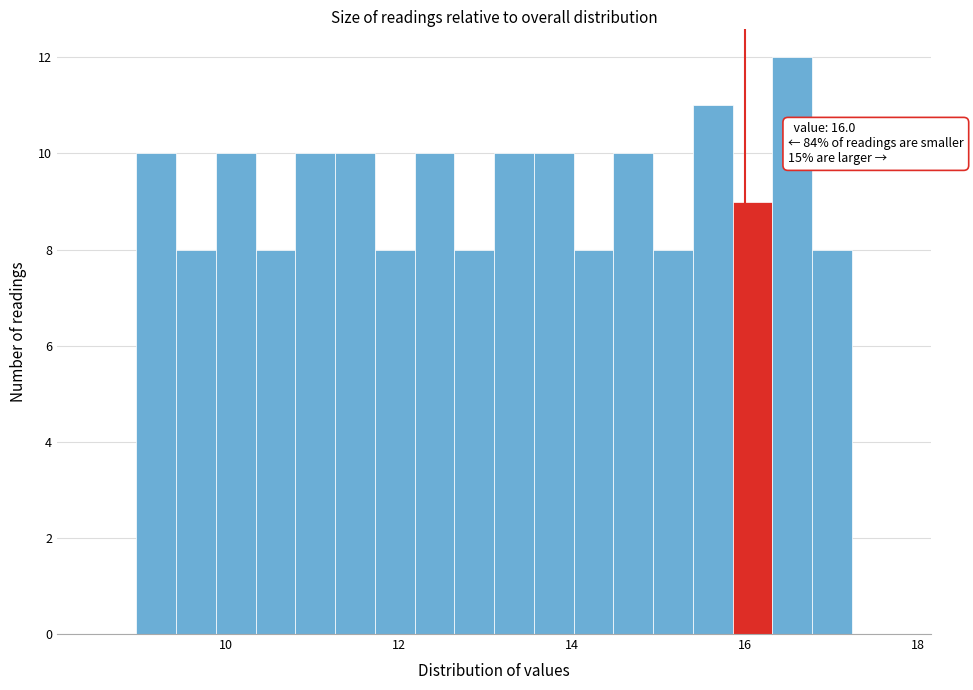

Around what value on the x-axis is the tallest bar? Give the approximate position of its centre, as read against the axis.

16.6